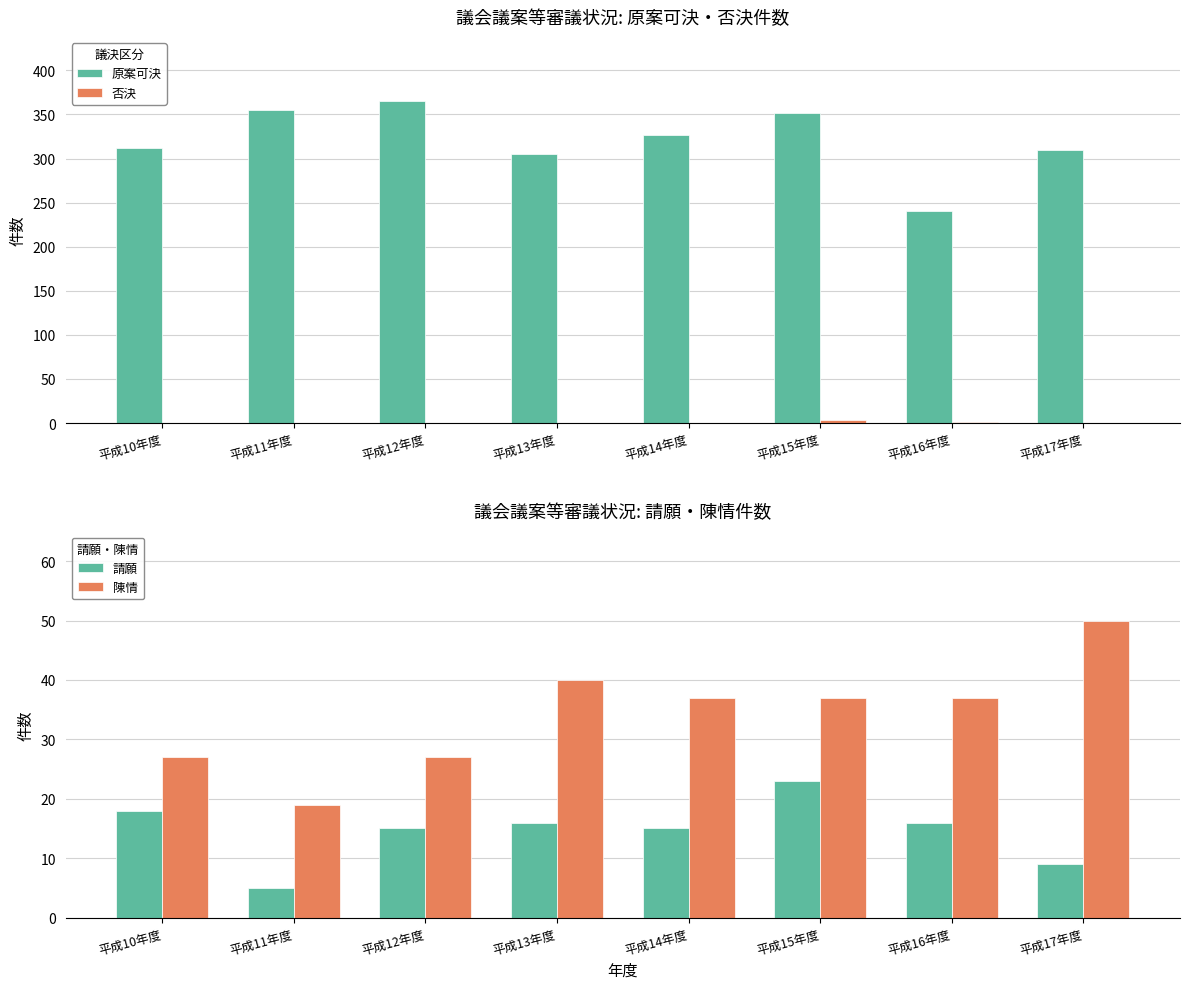

Which category has the highest value in the 陳情 series?

平成17年度